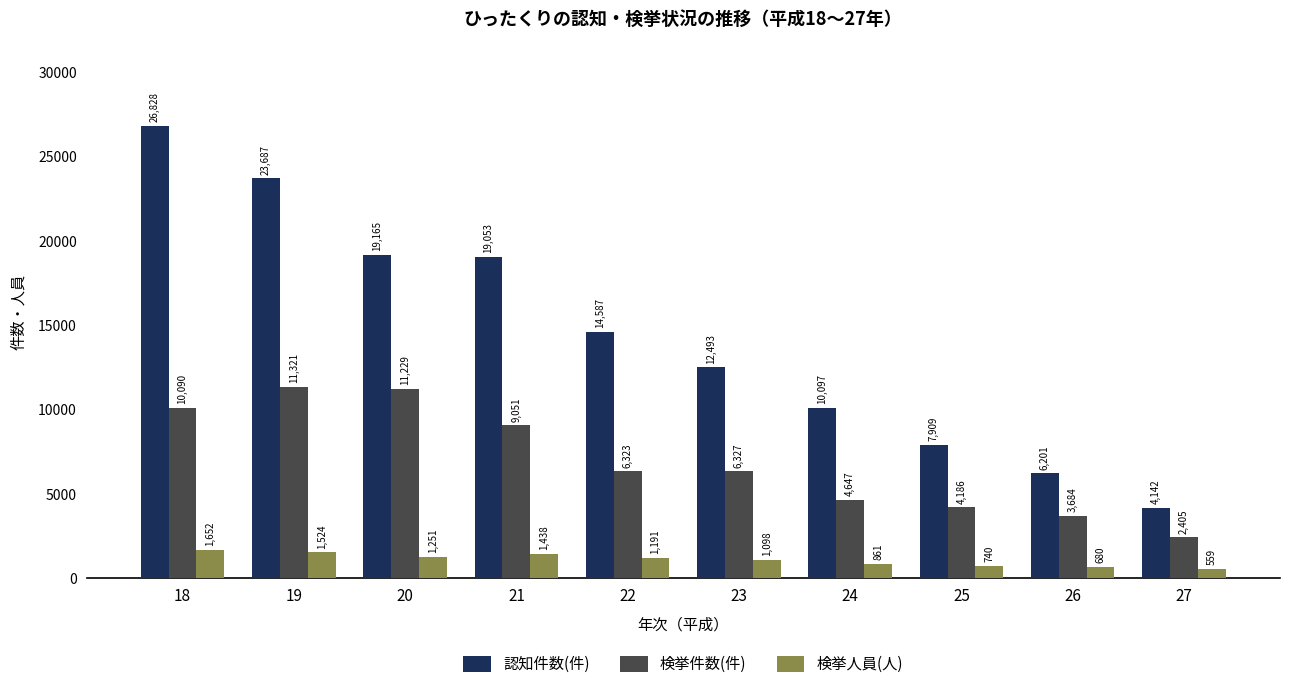

What are all the series names shown in the legend?

認知件数(件), 検挙件数(件), 検挙人員(人)